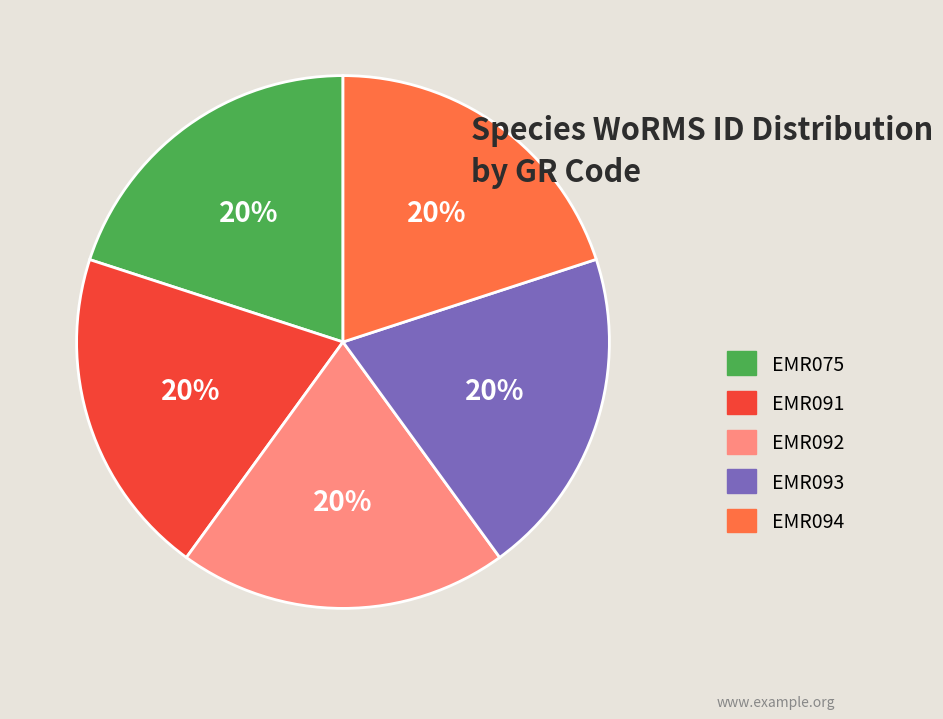

Is the sum of EMR091 and EMR075 greater than half?

No